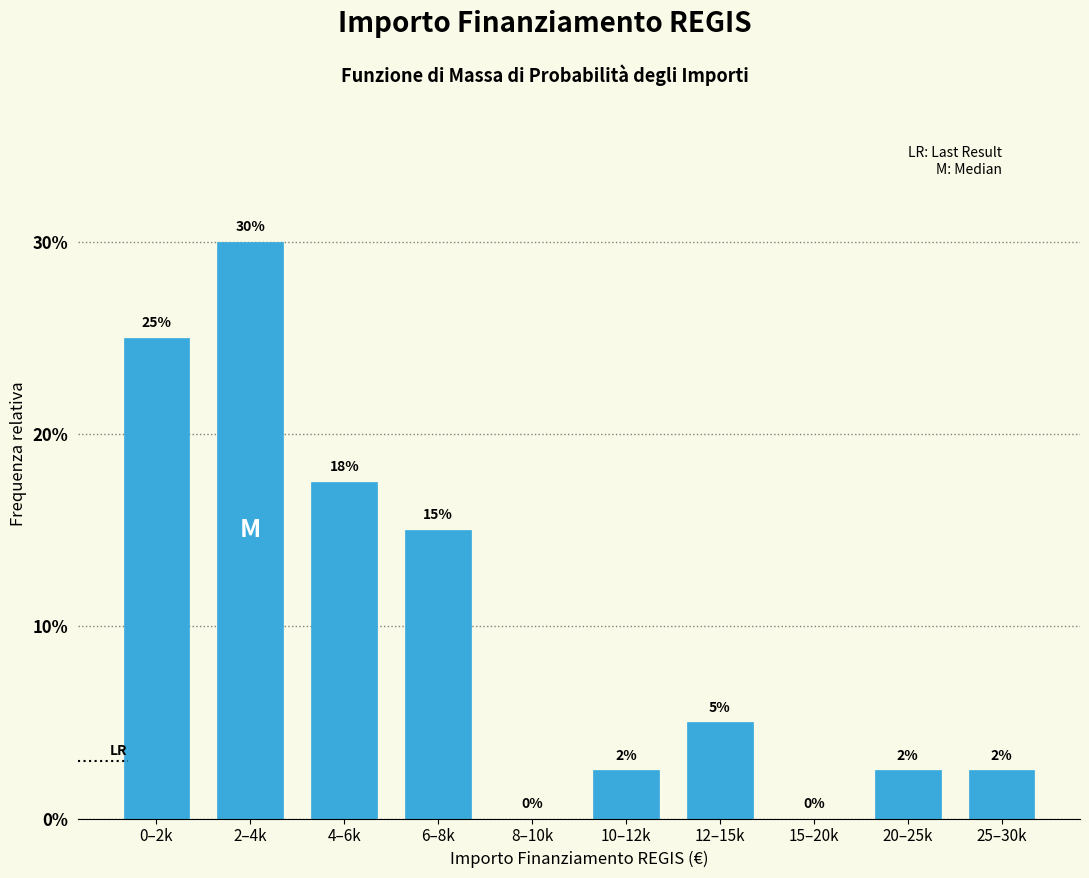

Is it true that the value at 0–2k is 25.0?

True